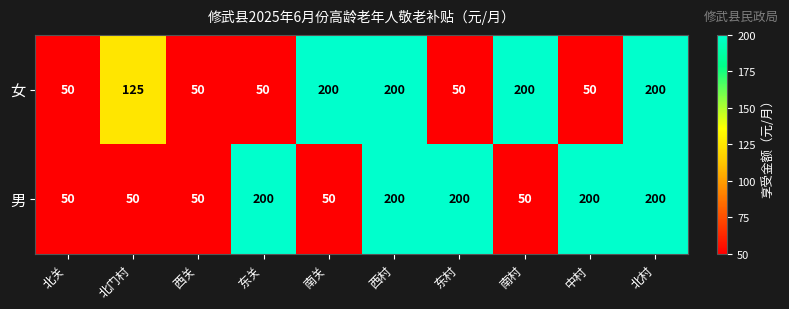

True or false: 男 has a value of 23 at 南关.

False